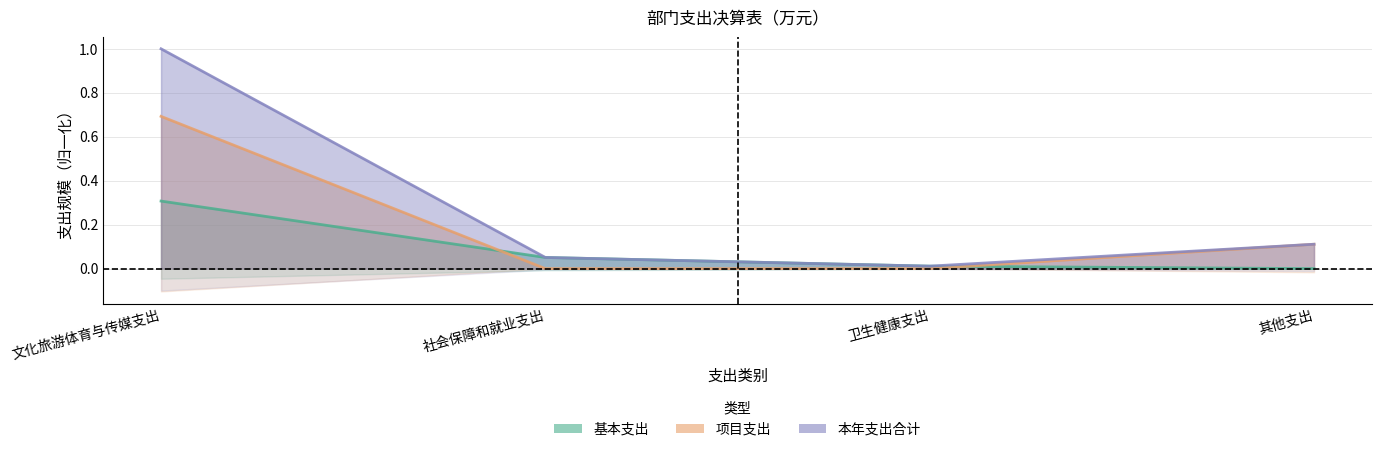

Reading left to right, transcribe all the data shown in this chart.

基本支出: 0.3	0.1	0.0	0.0
项目支出: 0.7	0.0	0.0	0.1
本年支出合计: 1.0	0.1	0.0	0.1